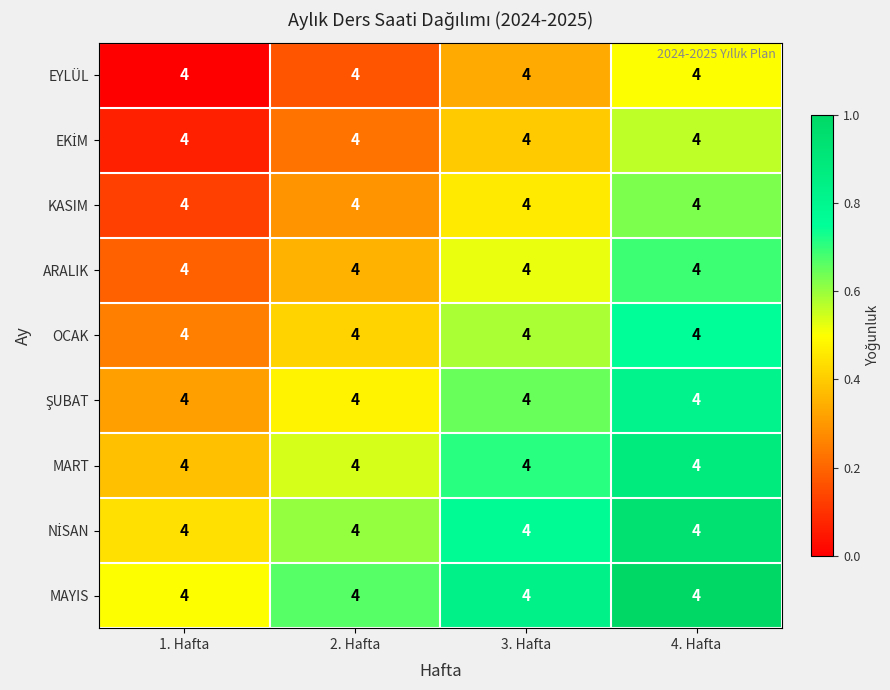

Rank the categories by OCAK value from highest to lowest.

4. Hafta, 3. Hafta, 2. Hafta, 1. Hafta